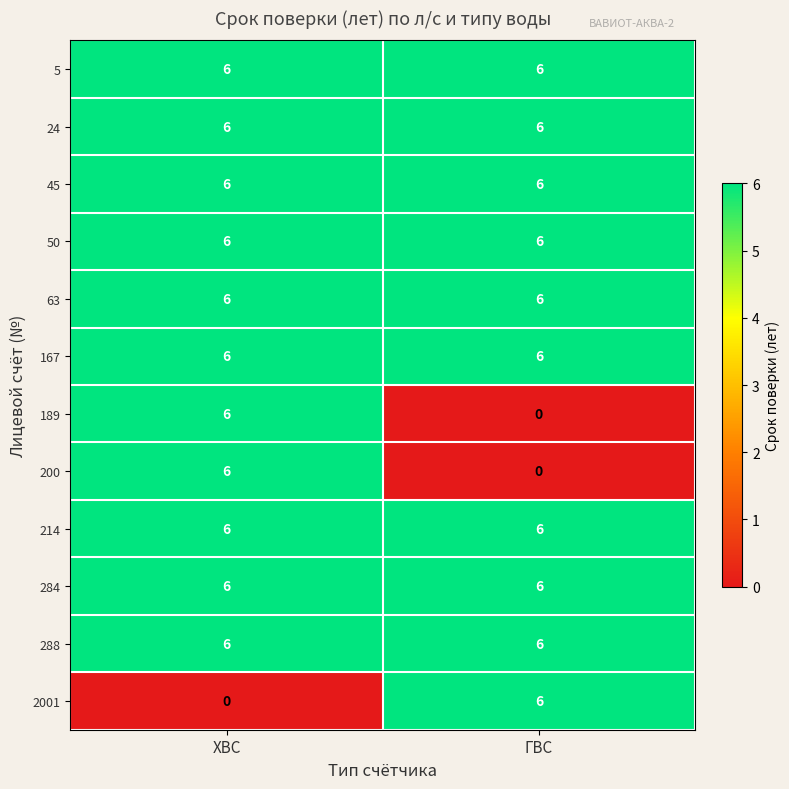

What is the sum of the 200 values at ГВС and ХВС?

6